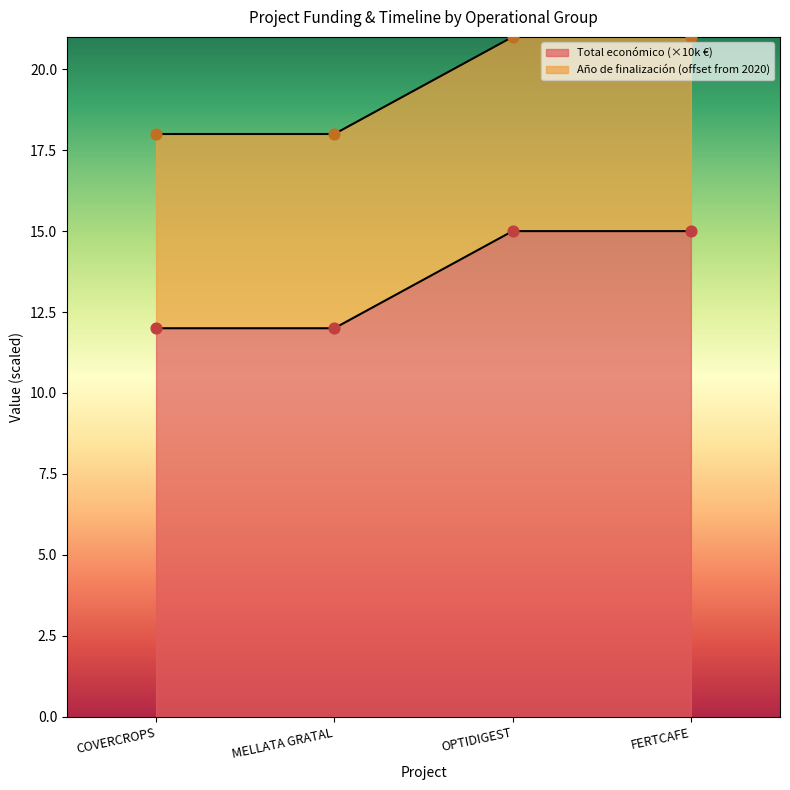

Which has a higher value, MELLATA GRATAL or OPTIDIGEST?

OPTIDIGEST